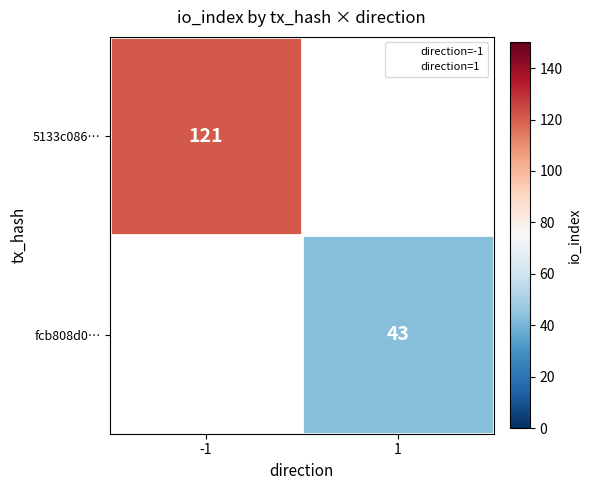

The 5133c086… series shows 82.5 at -1. True or false?

False